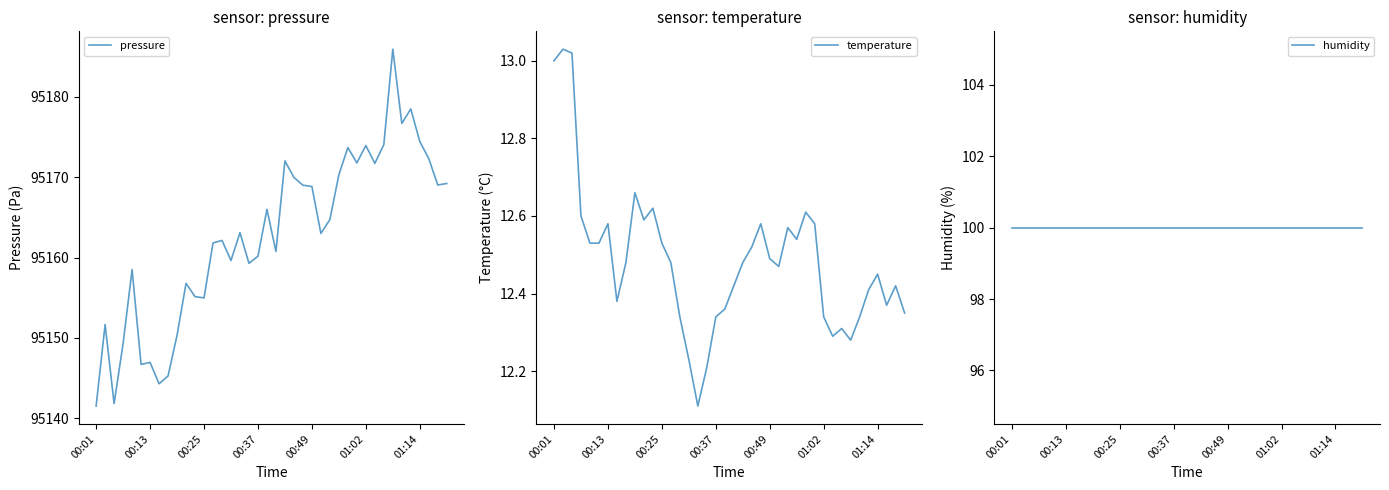

True or false: humidity and pressure intersect in this chart.

False